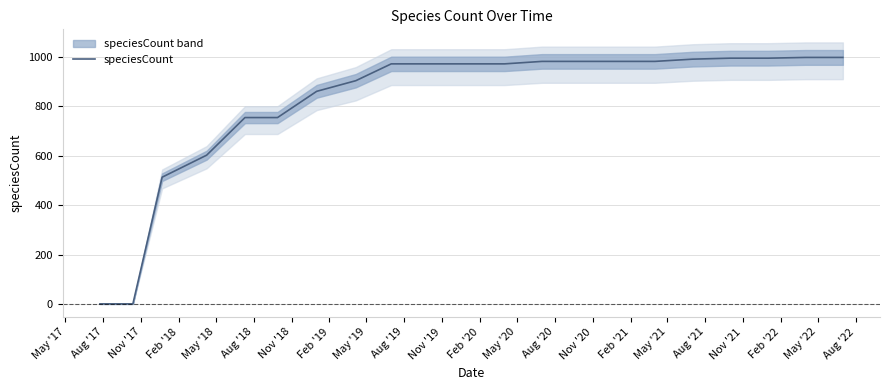

What is the greatest value displayed?

997